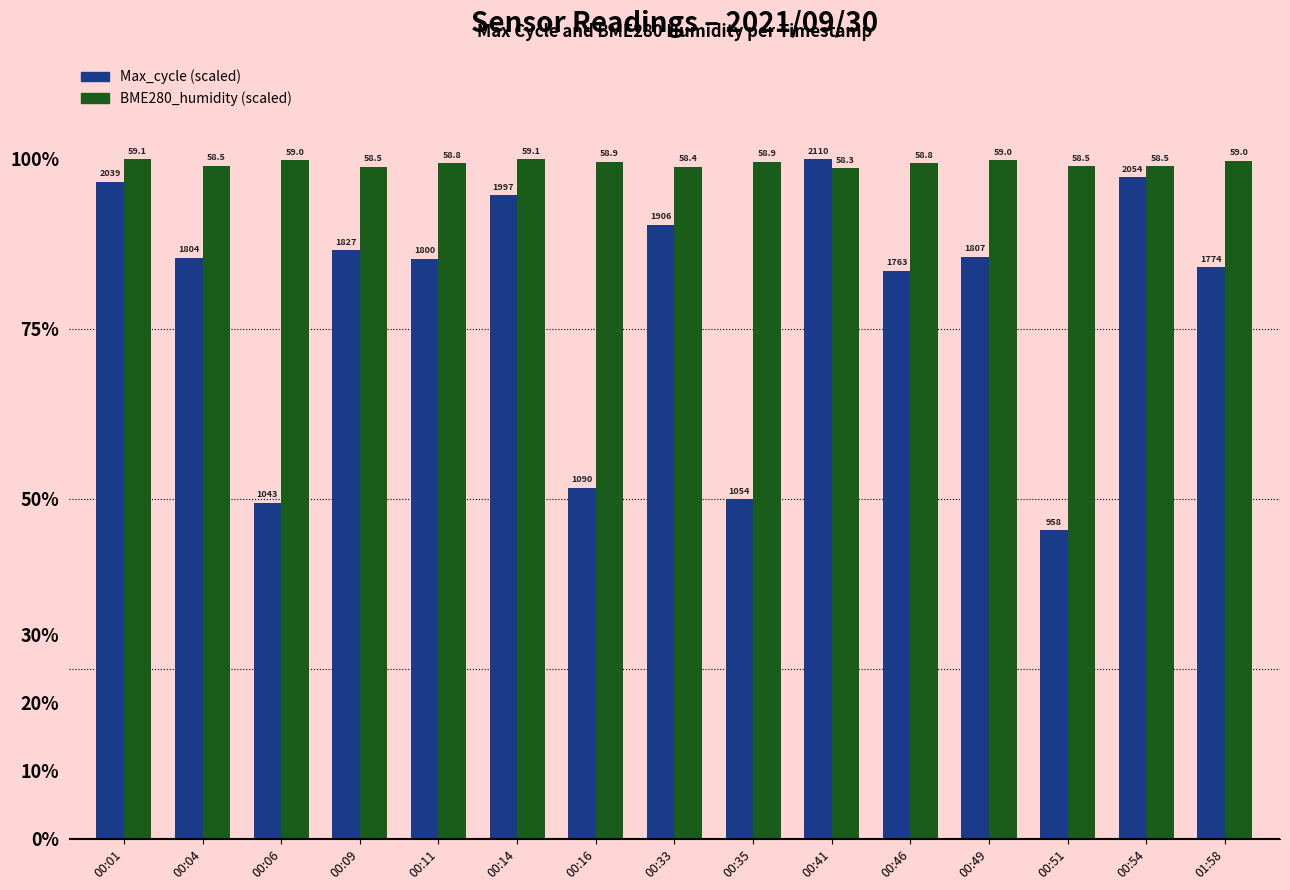

What is the difference between the second highest and minimum values in the Max_cycle (scaled) series?

51.9